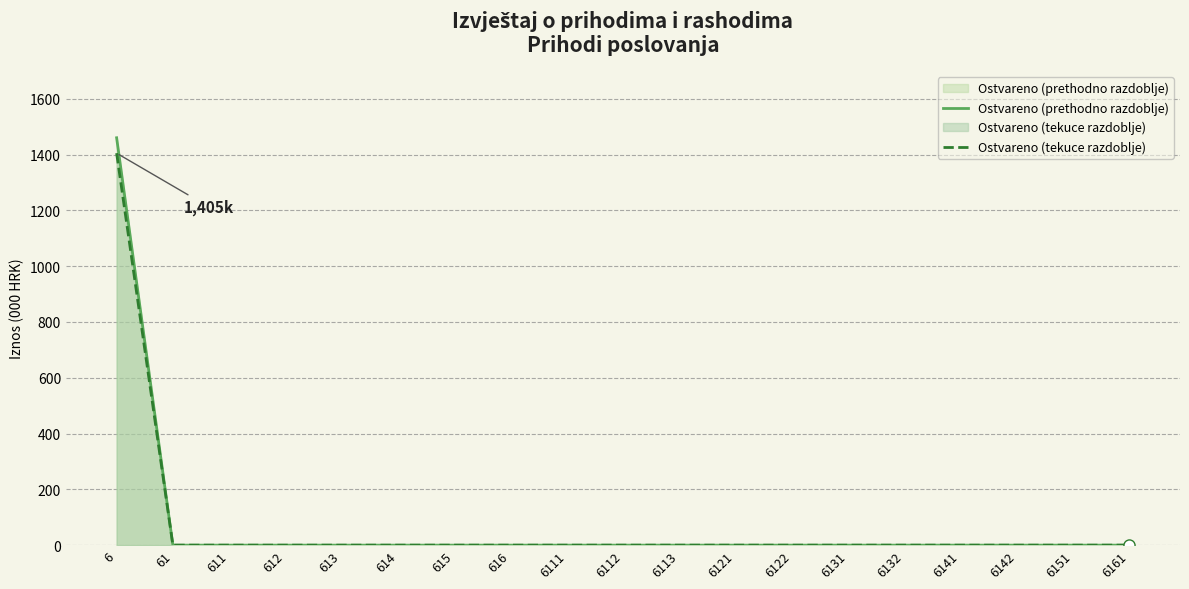

True or false: Ostvareno (prethodno razdoblje) has more than 0 points higher than both neighbors.

False